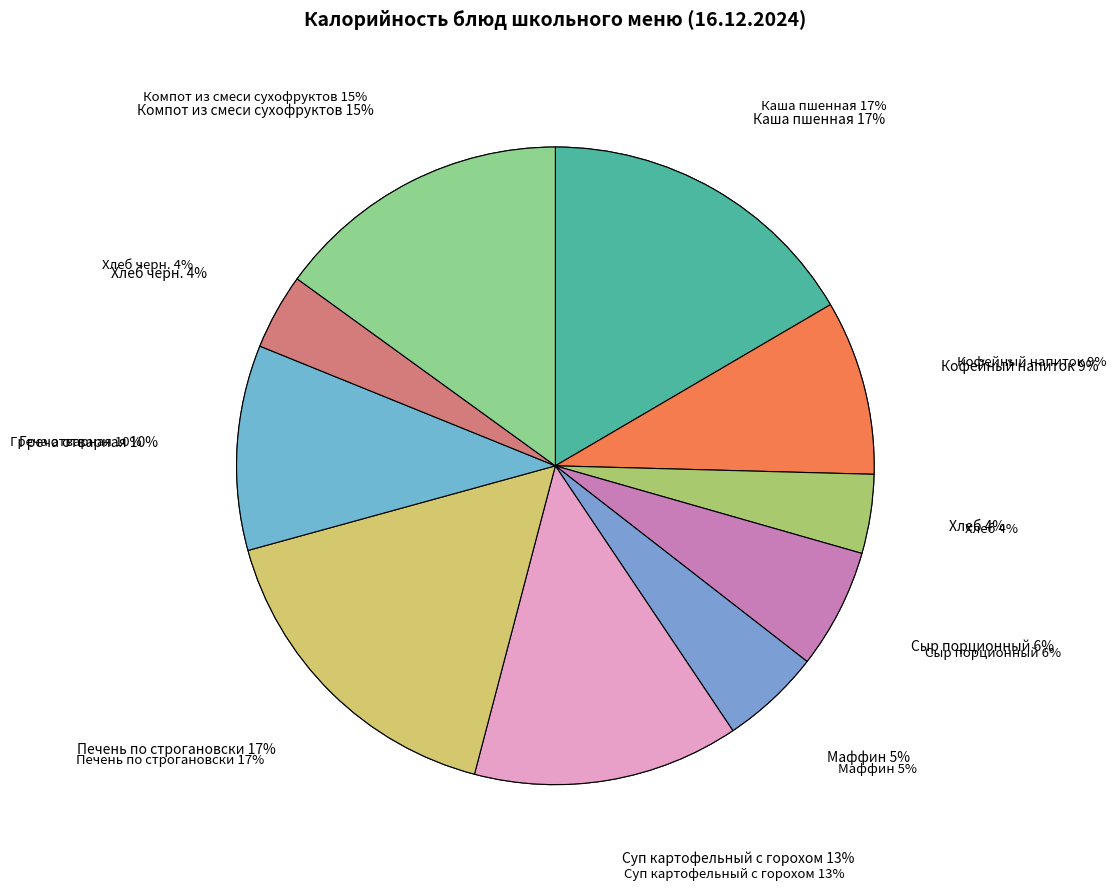

Is there any slice that represents more than half of the pie?

No